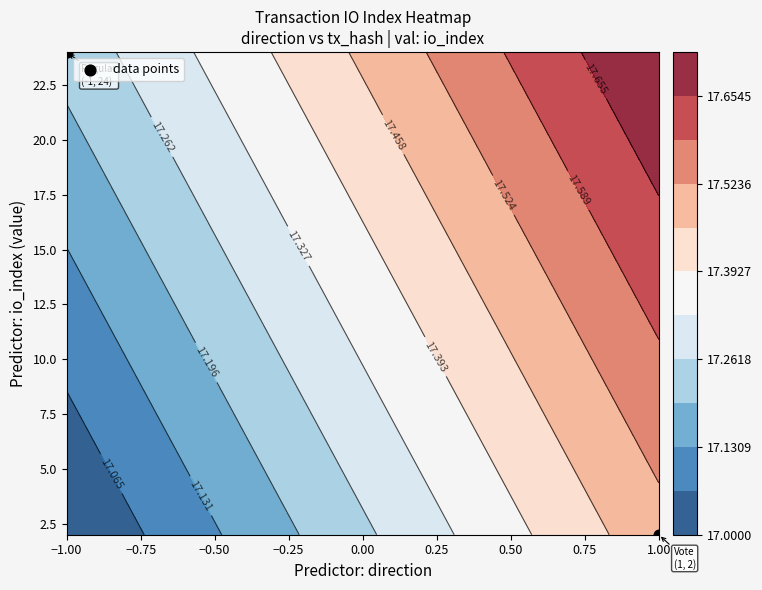

At which label is the value closest to 13?

−1.00